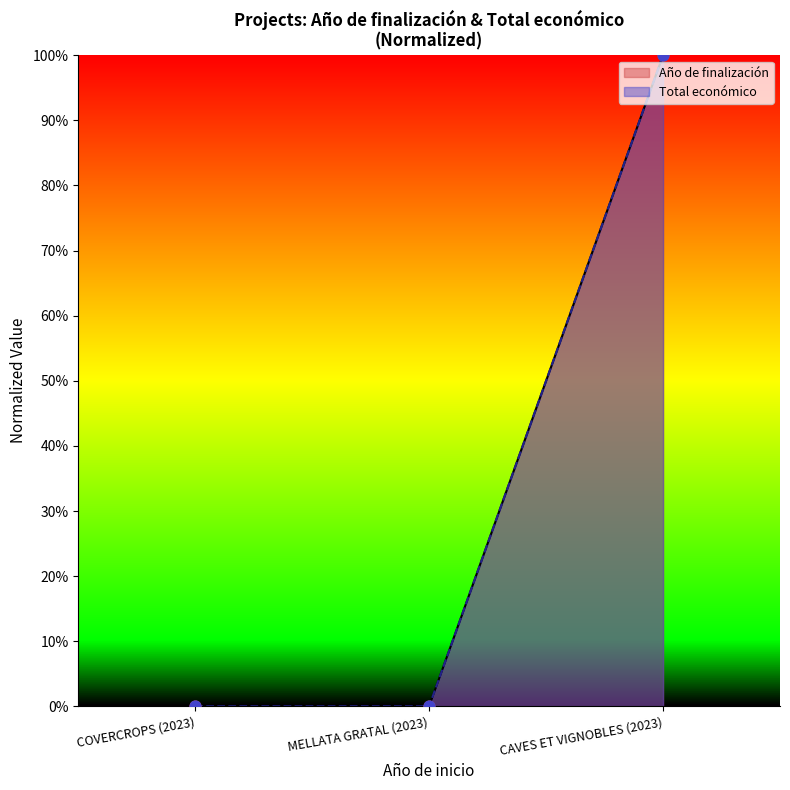

At which category is the sum across all series the highest?

CAVES ET VIGNOBLES (2023)